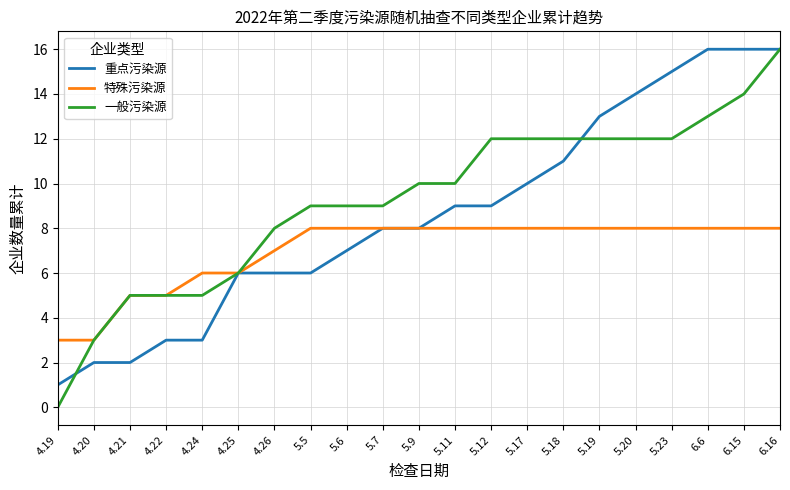

List the series in order of their overall mean, highest first.

一般污染源, 重点污染源, 特殊污染源